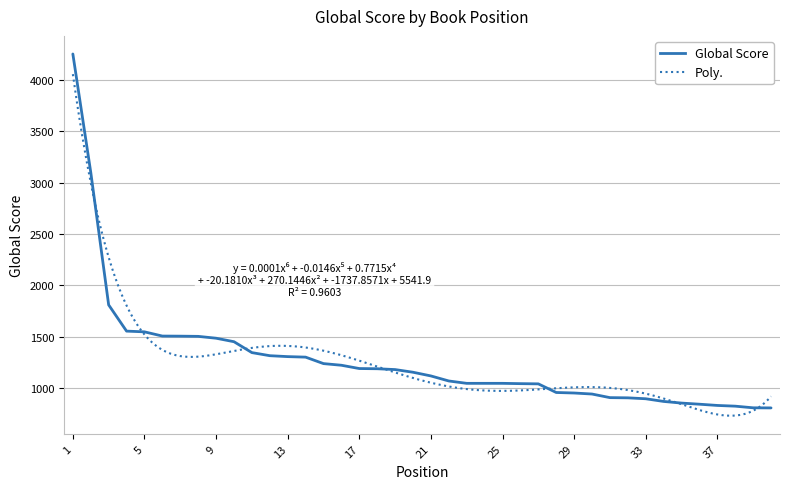

Reading right to left, what are all the values shown in this chart?

40=808	39=809	38=825	37=832	36=844	35=855	34=871	33=897	32=906	31=908	30=943	29=953	28=958	27=1042	26=1044	25=1047	24=1047	23=1047	22=1070	21=1119	20=1155	19=1181	18=1189	17=1191	16=1223	15=1239	14=1302	13=1307	12=1316	11=1346	10=1452	9=1486	8=1504	7=1506	6=1507	5=1548	4=1555	3=1810	2=3100	1=4251